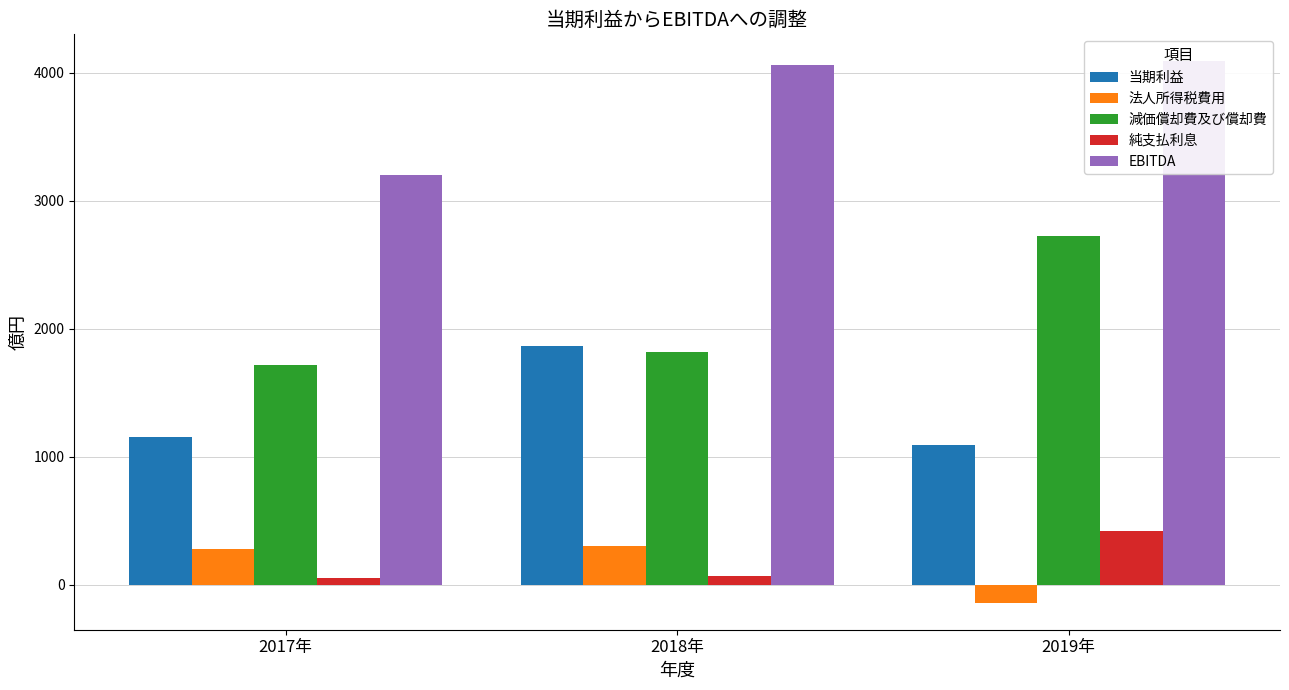

What is the maximum value shown in the chart?

4089.0